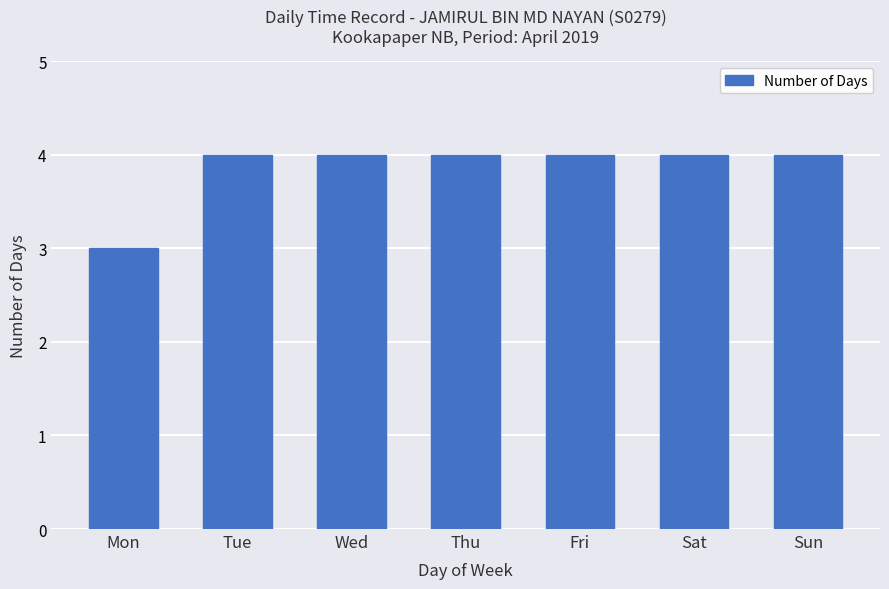

Is it true that the value at Tue is 4?

True